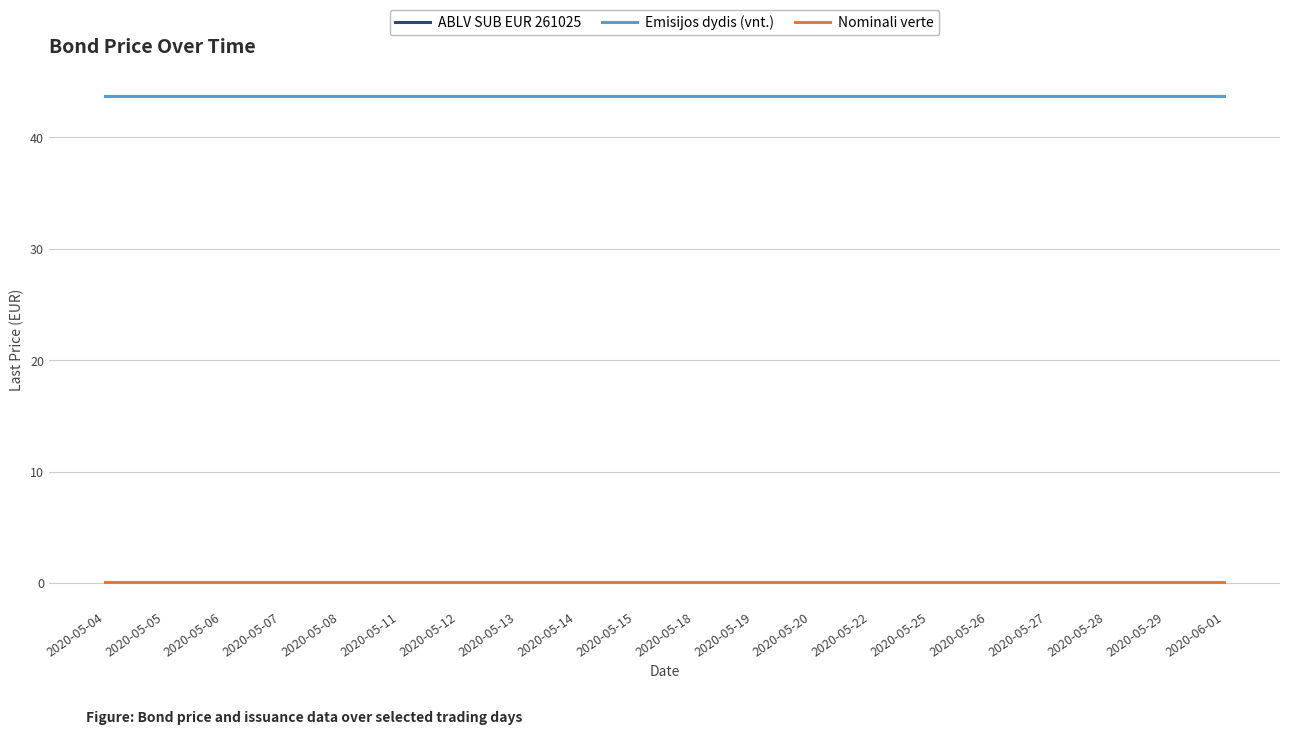

At 2020-05-04, list the series in order from smallest to largest.

Nominali verte, ABLV SUB EUR 261025, Emisijos dydis (vnt.)